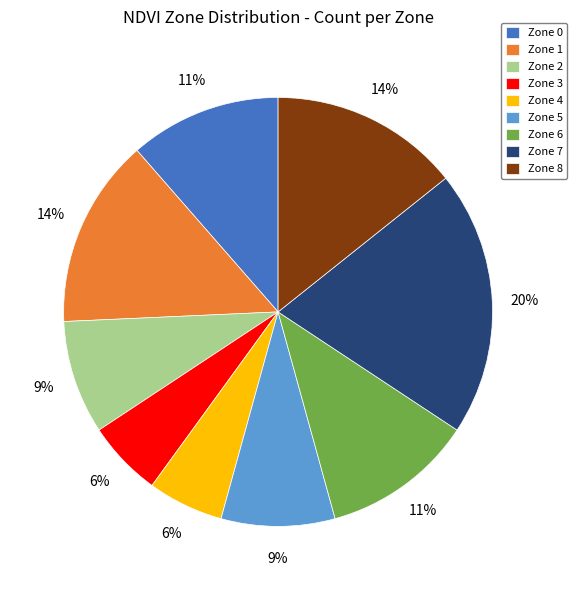

Is it true that Zone 5 is 23% of the pie?

False